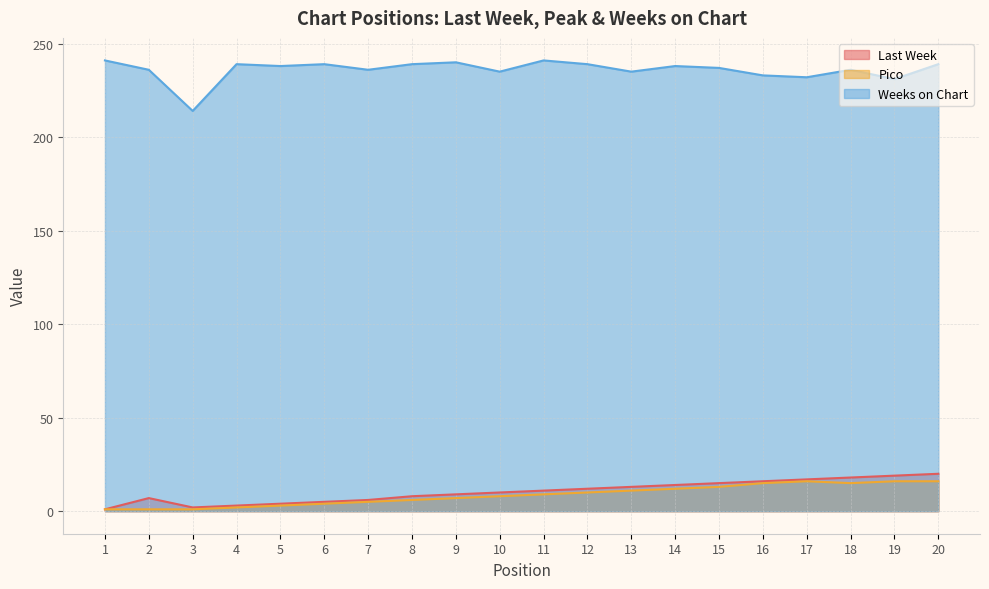

What is the average value of the Weeks on Chart series?

236